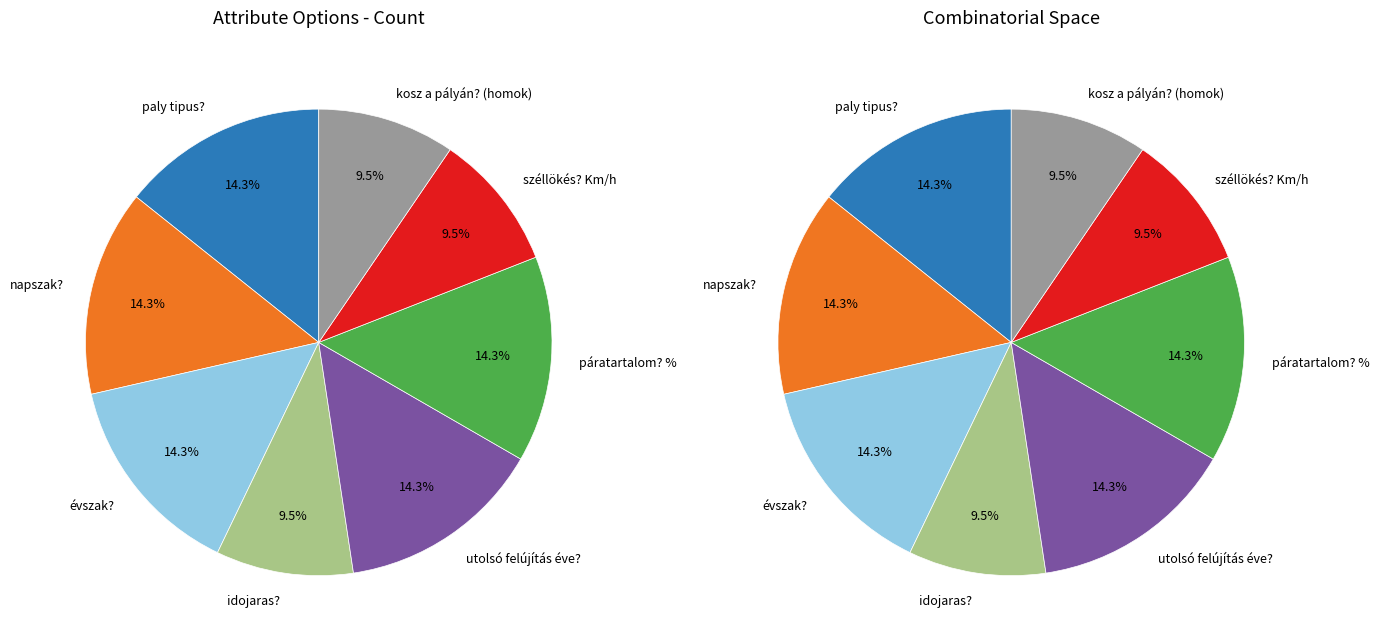

Do páratartalom? % and napszak? together represent more than half of the pie?

No